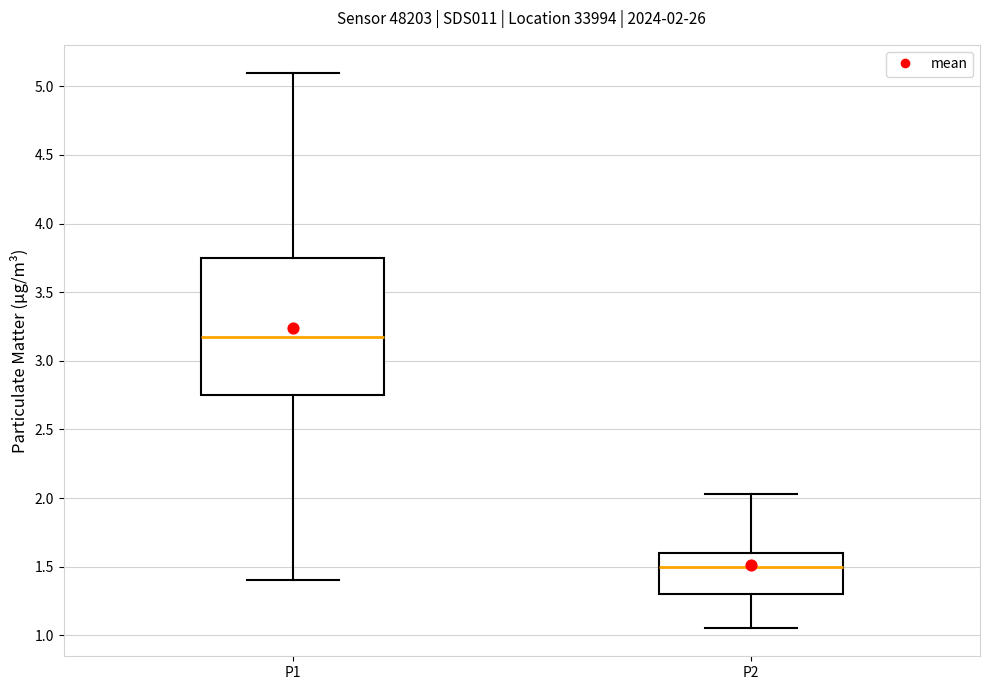

Comparing the boxes themselves (not the whiskers), which one is the tallest?

P1